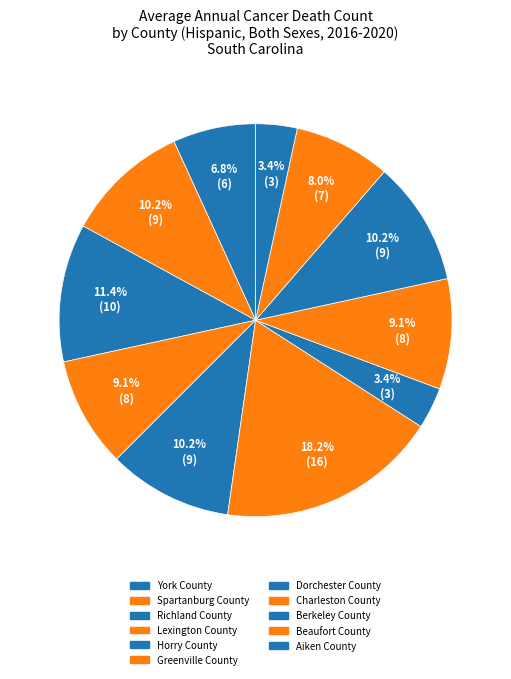

To the nearest percent, what portion does Horry County represent?

10%